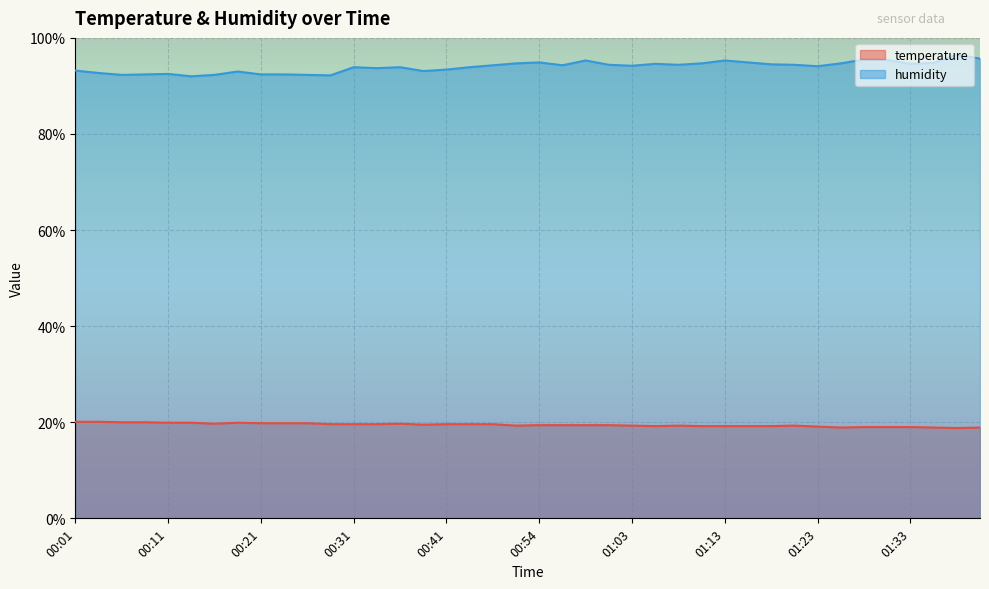

What is the sum of the temperature values at 00:54 and 01:31?

38.4